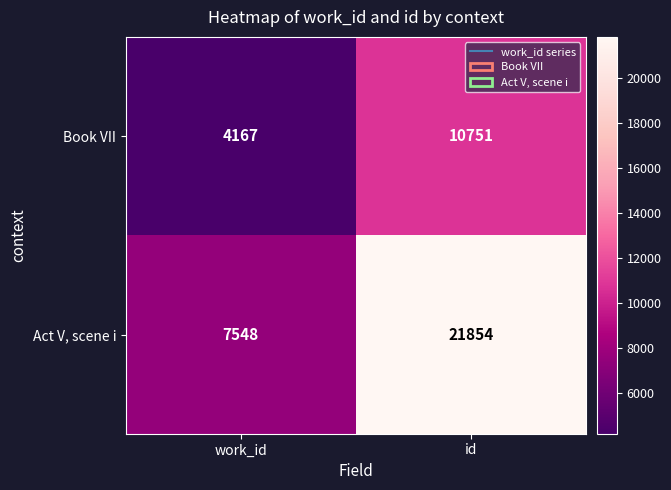

What is the difference between the maximum and minimum values in the Book VII series?

6584